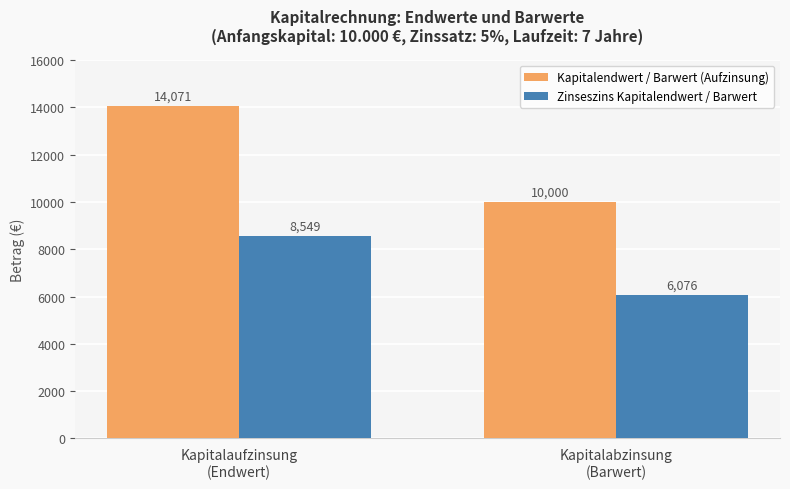

List the series in order of their overall mean, highest first.

Kapitalendwert / Barwert (Aufzinsung), Zinseszins Kapitalendwert / Barwert